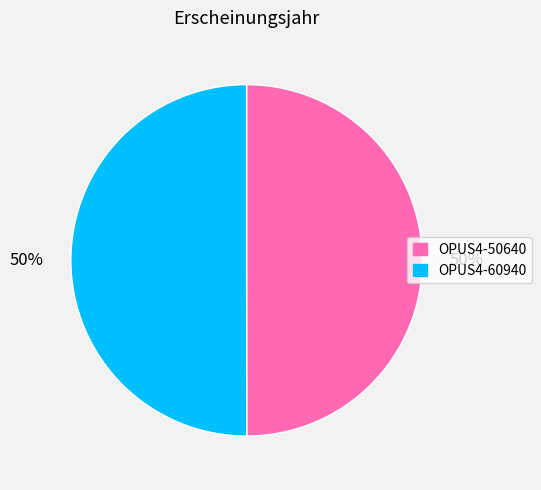

To the nearest percent, what is the combined percentage of OPUS4-60940 and OPUS4-50640?

100%